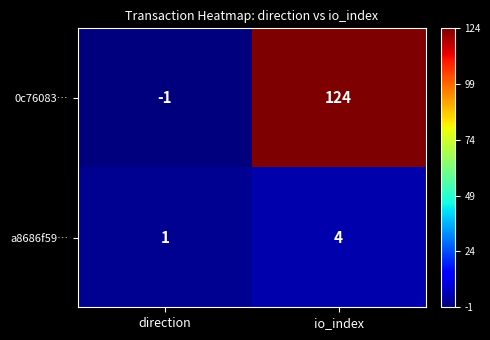

Reading left to right, list all the values displayed in this chart.

0c76083…: -1	124
a8686f59…: 1	4